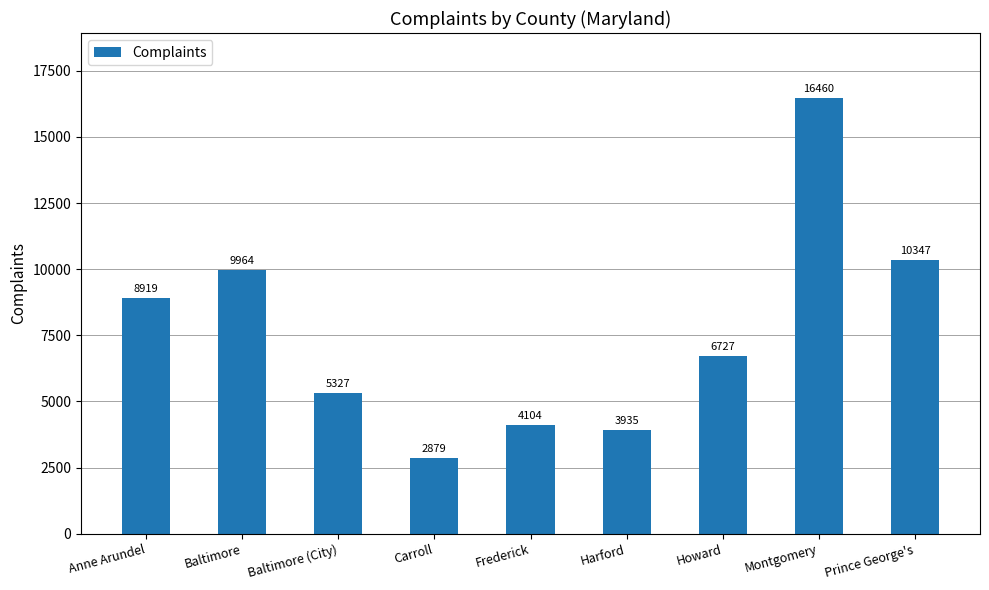

Does the chart contain stacked bars?

No